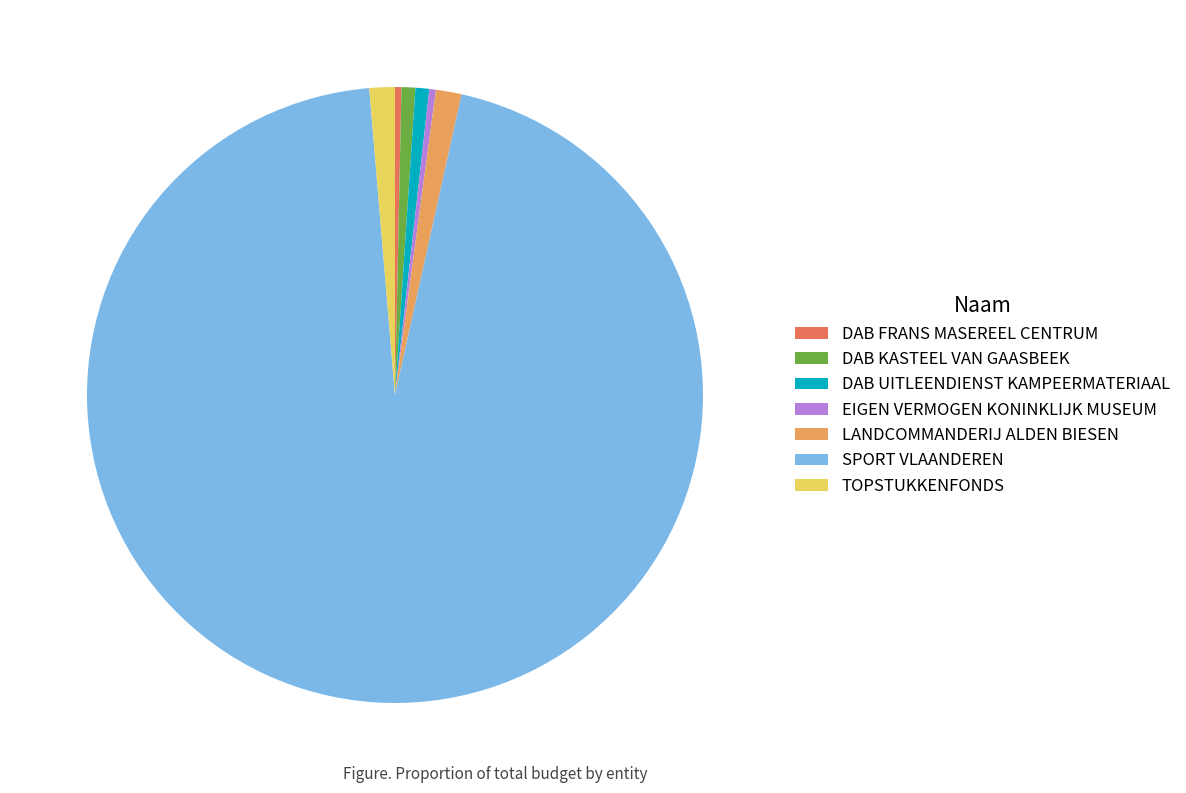

What is the largest slice in the pie chart?

SPORT VLAANDEREN